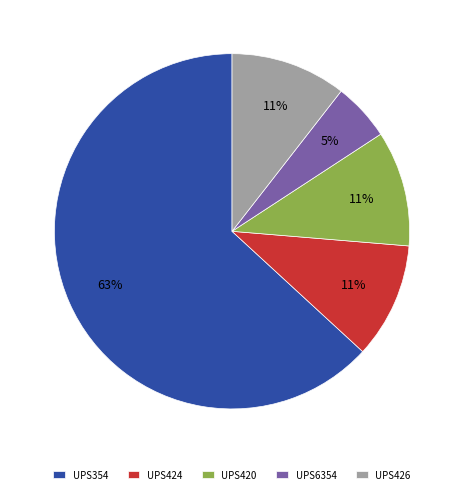

Which slice represents more than half of the pie?

UPS354